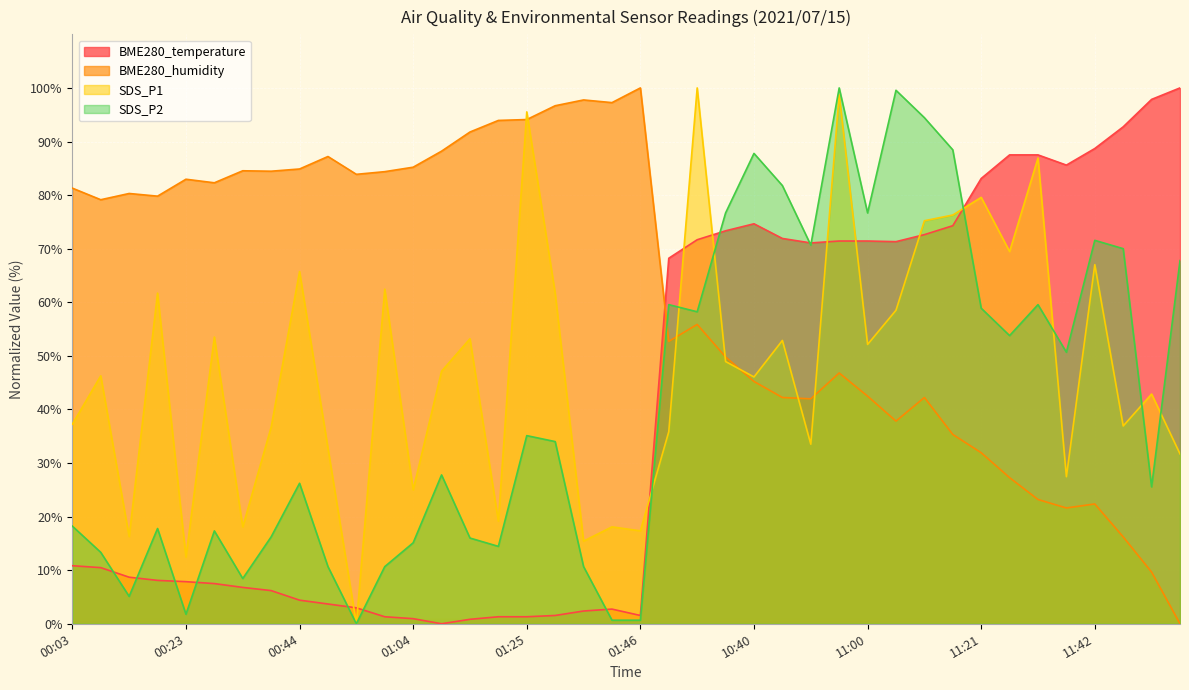

Which series ends up on top after the final intersection of SDS_P2 and SDS_P1?

SDS_P2